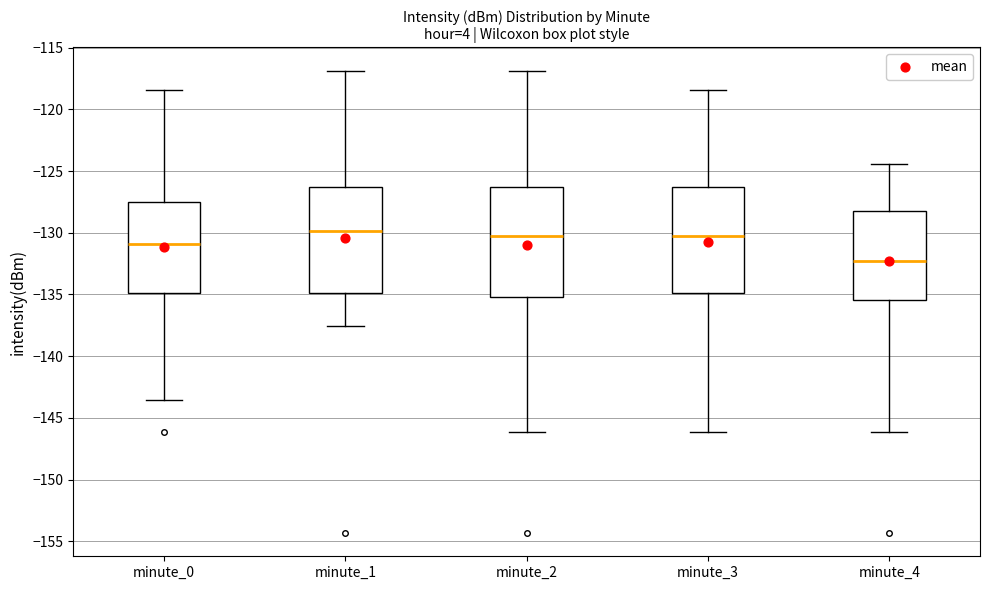

Reading left to right, read every box against the y-axis: the position of its median line, the range the box covers, and the ends of its whiskers. The values are not printed on the chart, so give them approximately, as read against the axis.

minute_0: median -131.0, box -135.0 to -127.5, whiskers -143.5 to -118.5
minute_1: median -130.0, box -135.0 to -126.5, whiskers -137.5 to -117.0
minute_2: median -130.0, box -135.0 to -126.5, whiskers -146.0 to -117.0
minute_3: median -130.0, box -135.0 to -126.5, whiskers -146.0 to -118.5
minute_4: median -132.0, box -135.5 to -128.5, whiskers -146.0 to -124.5